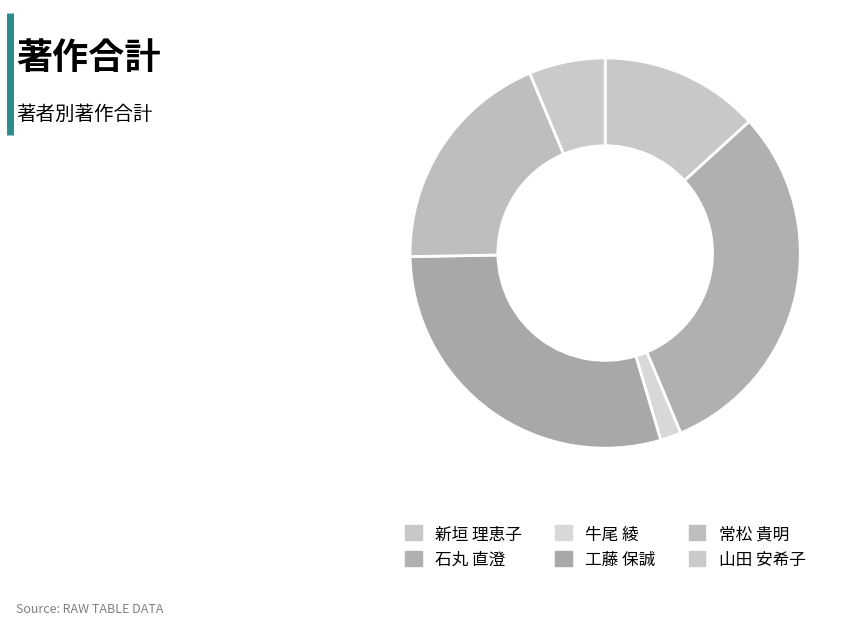

Rank the categories by value from lowest to highest.

牛尾 綾, 山田 安希子, 新垣 理恵子, 常松 貴明, 工藤 保誠, 石丸 直澄